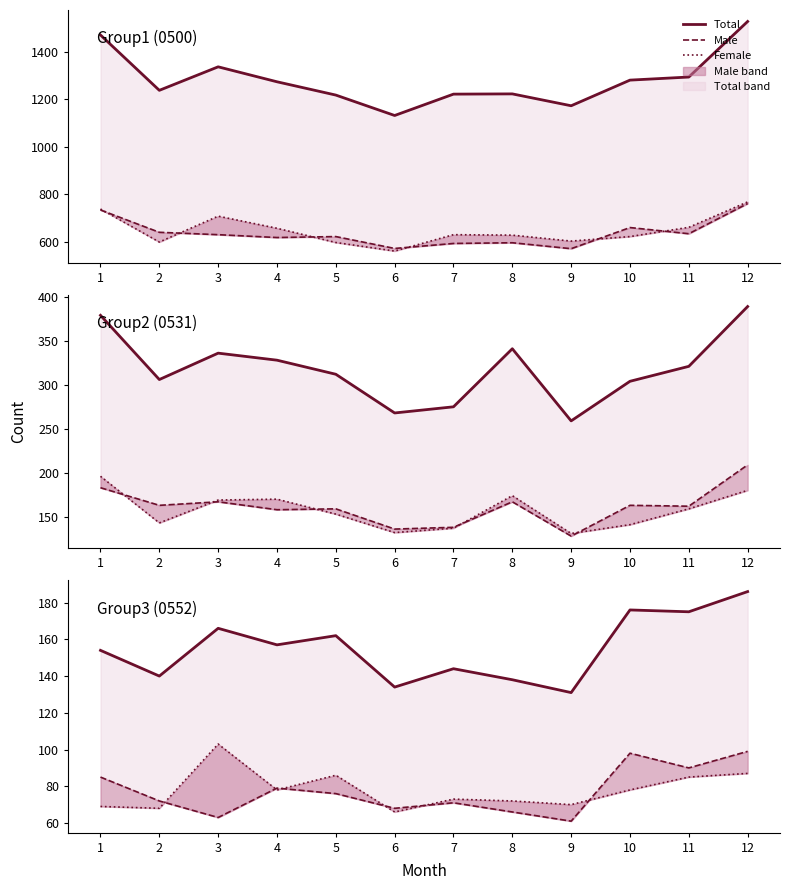

In Total, how many points are lower than both neighbors (excluding endpoints)?

5